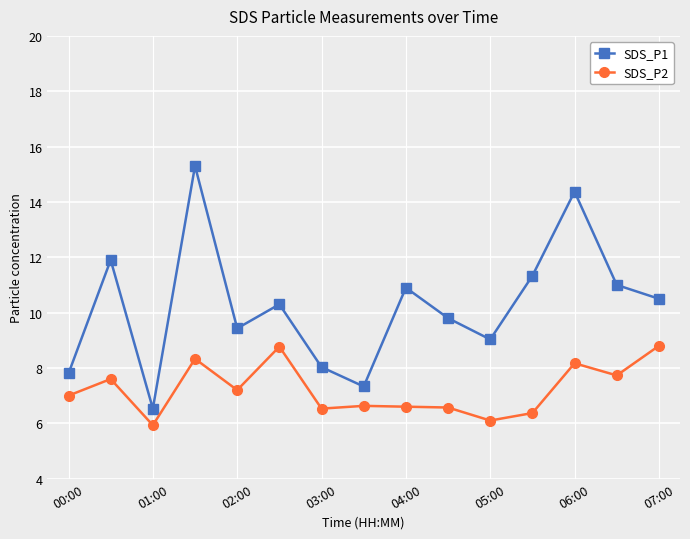

What is the average value of the SDS_P1 series?

10.2